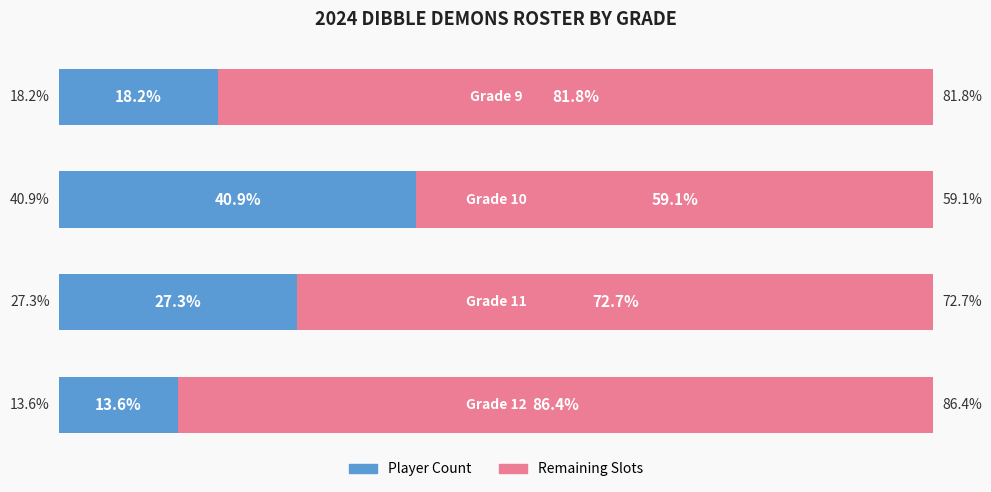

How many bars are there in total?

8